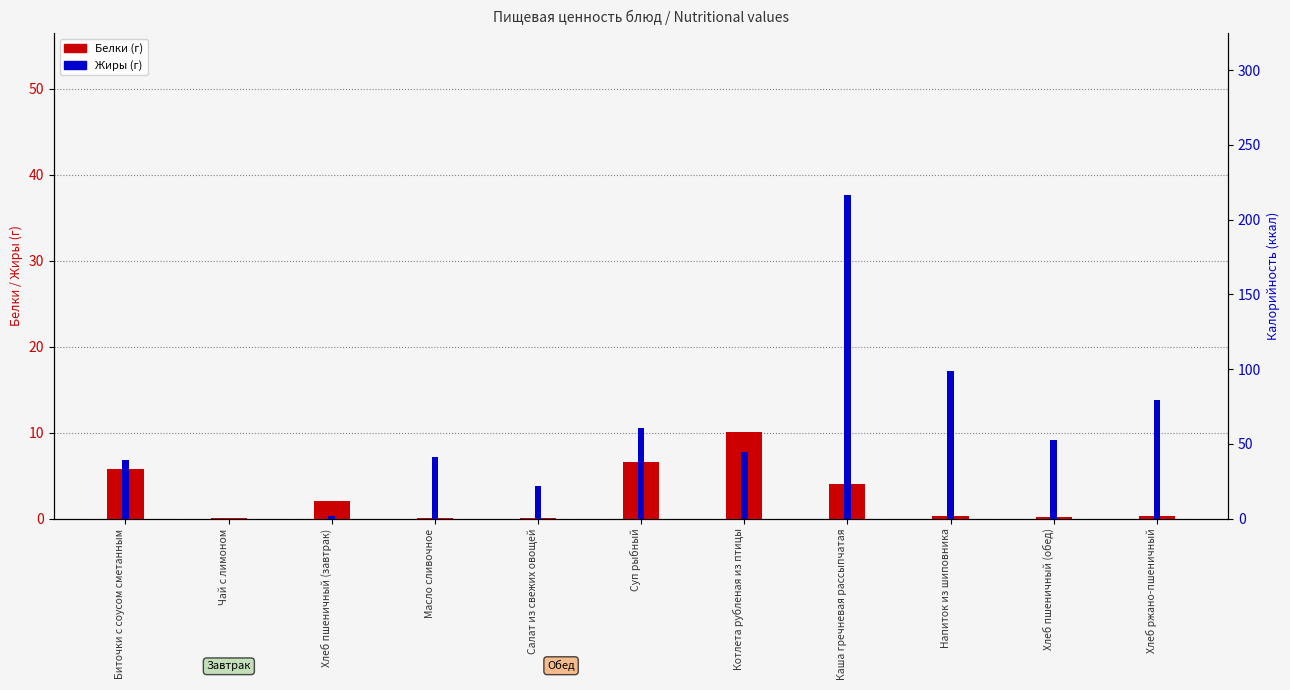

What is the difference between the maximum and minimum values in the Жиры series?

37.6